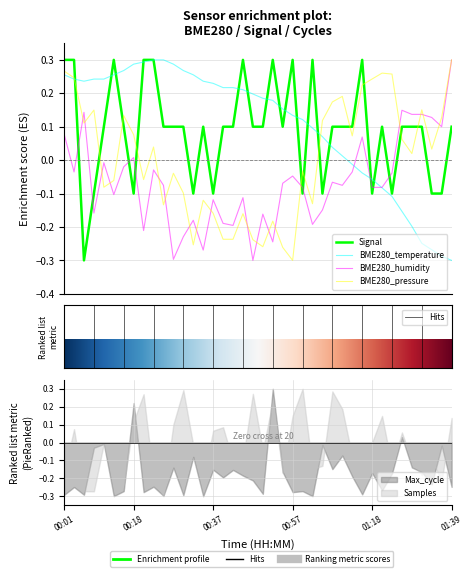

Which series has the largest total across all categories?

BME280_temperature